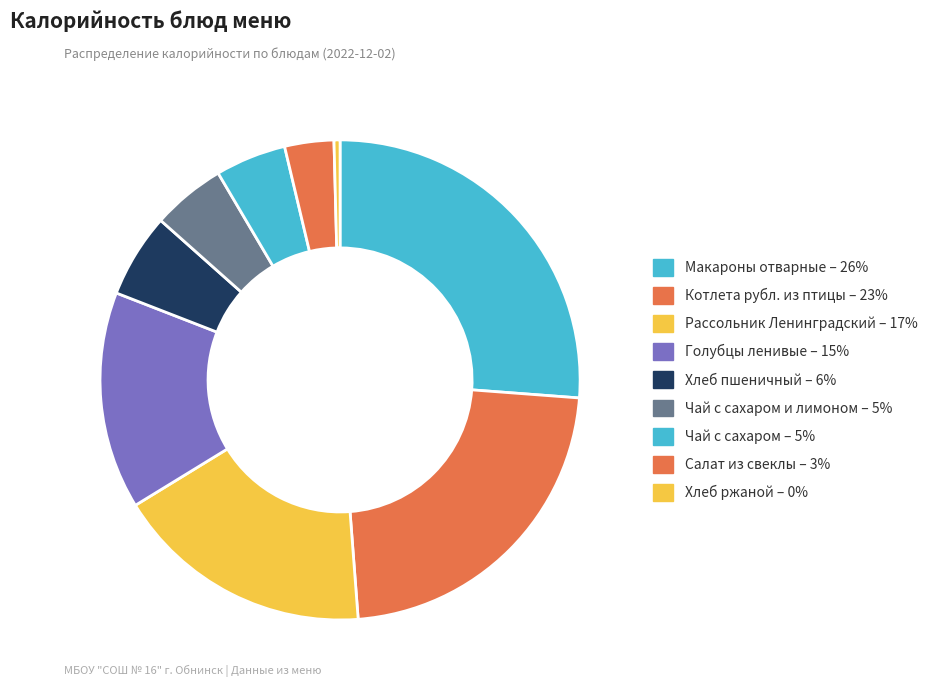

Which category has the biggest portion of the pie?

Макароны отварные